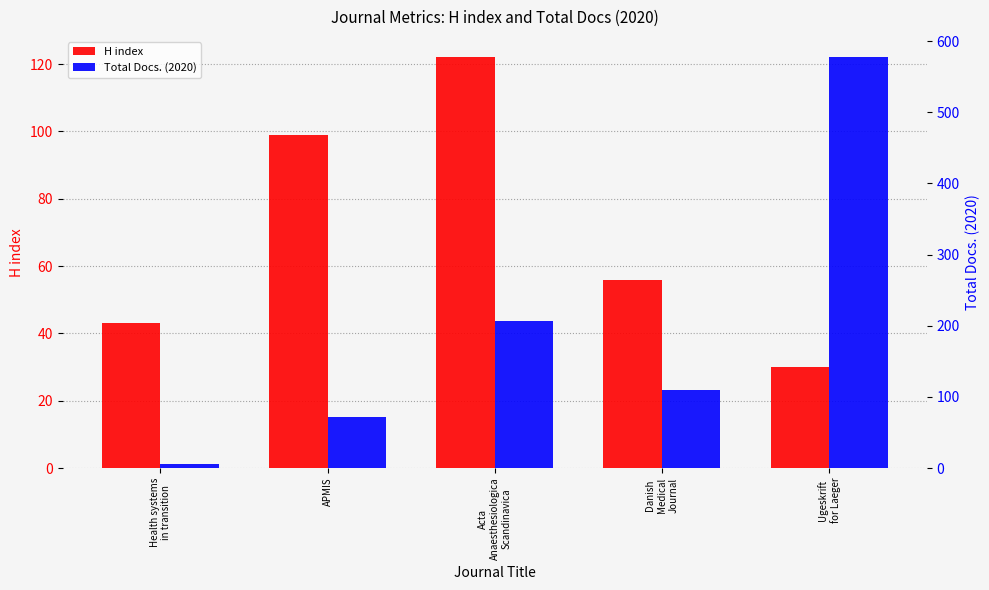

Between Health systems
in transition and Acta
Anaesthesiologica
Scandinavica, which series saw the biggest shift?

Total Docs. (2020)